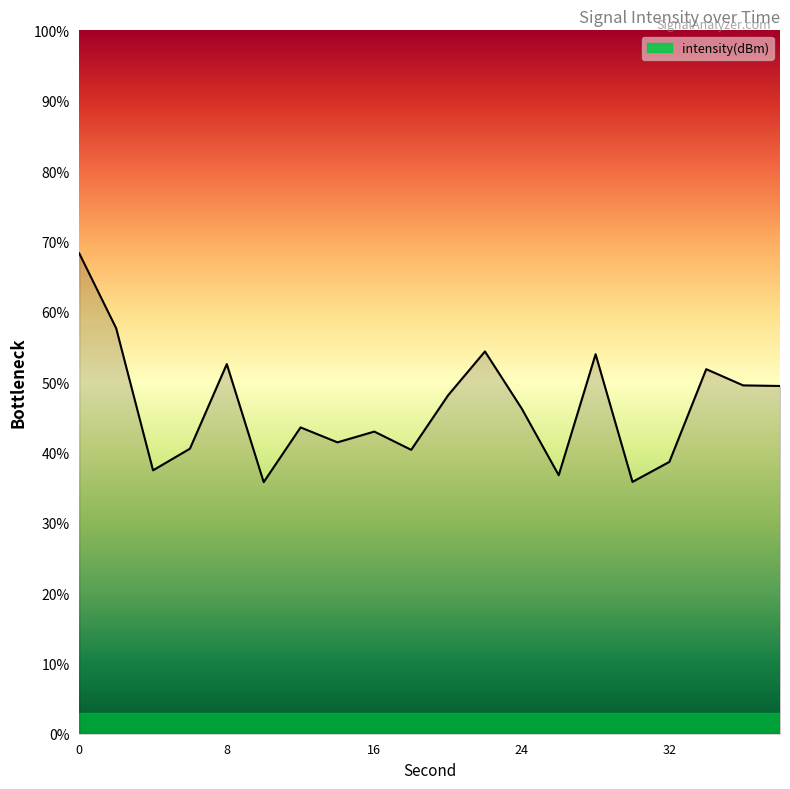

What is the minimum value shown in the chart?

35.8